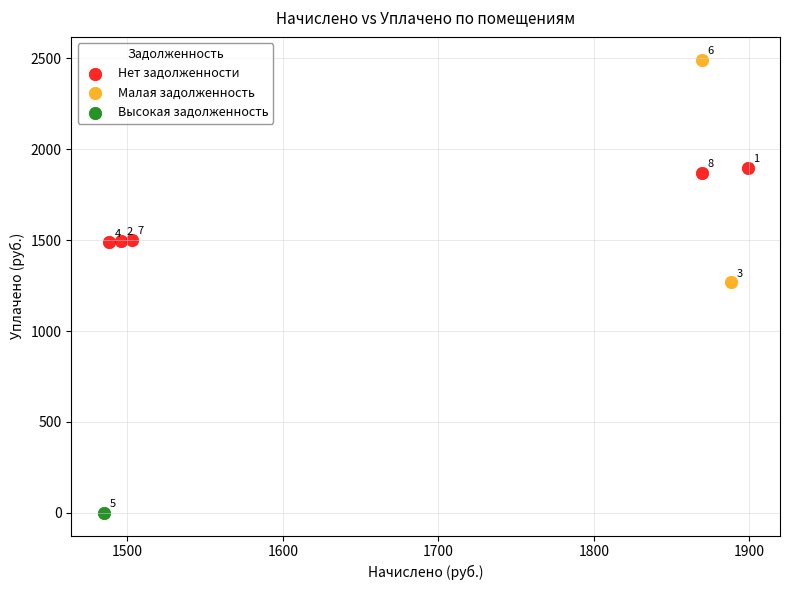

Which series contains the highest Y value?

Малая задолженность